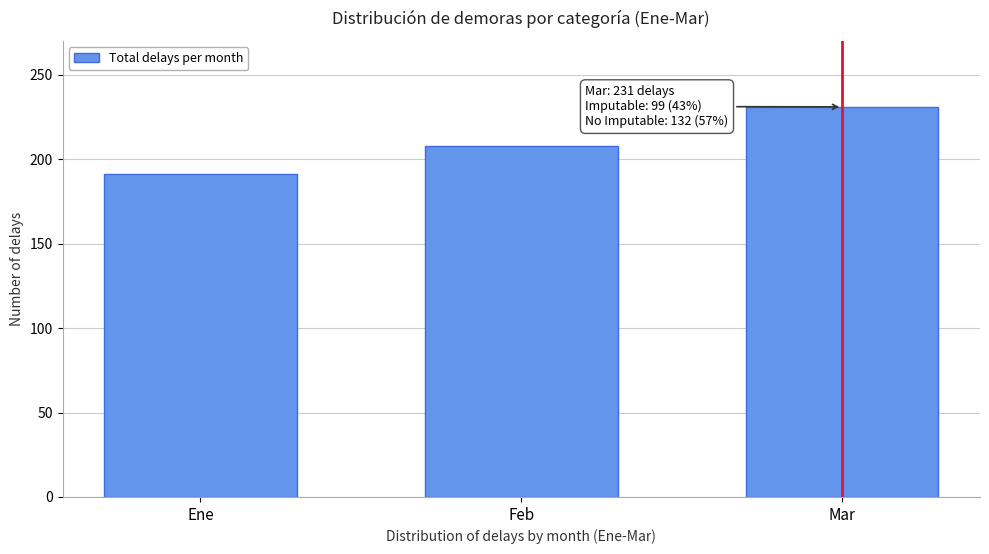

Reading left to right, what are all the values shown in this chart?

Ene=191	Feb=208	Mar=231